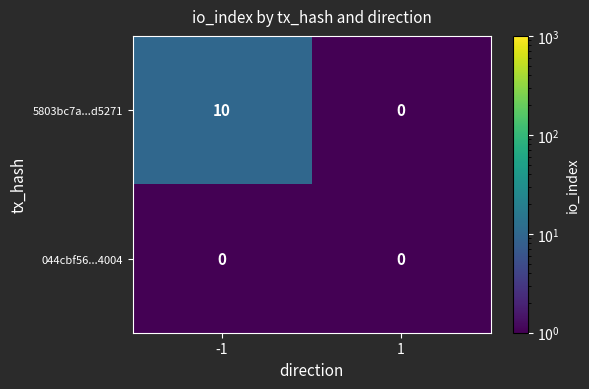

At how many categories does at least one series exceed 8?

1